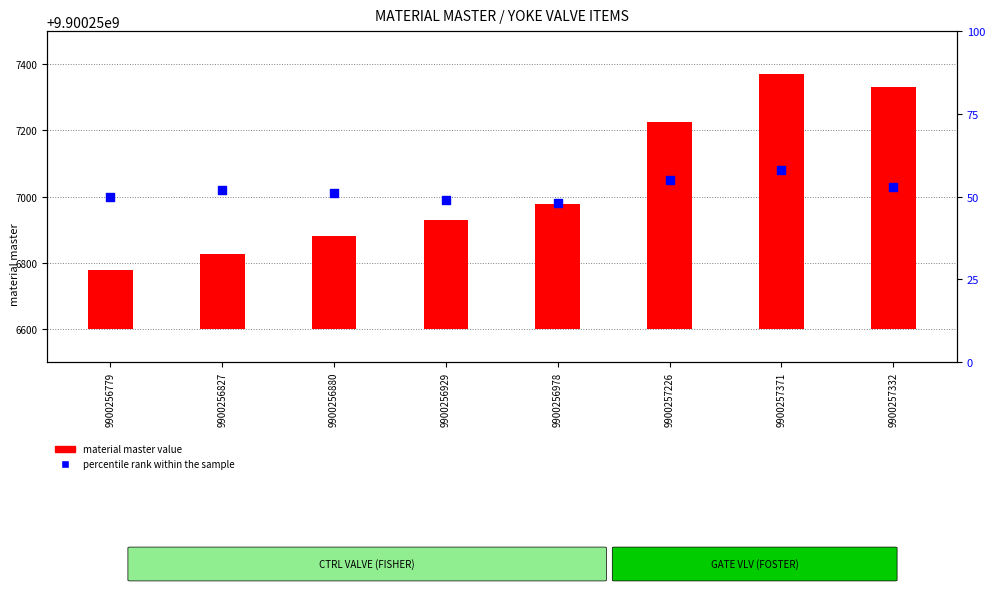

Which series contains the highest Y value?

material master value